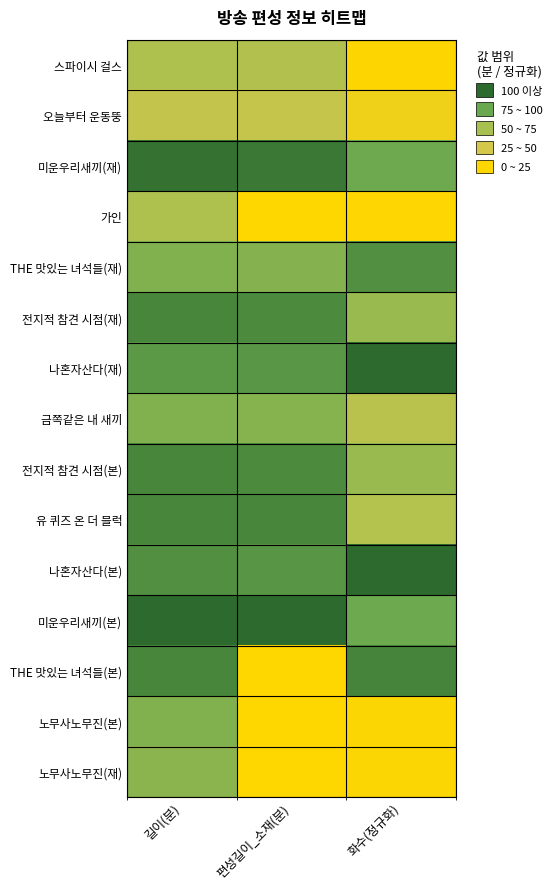

What is the difference between the highest and lowest values at 화수(정규화)?

129.3